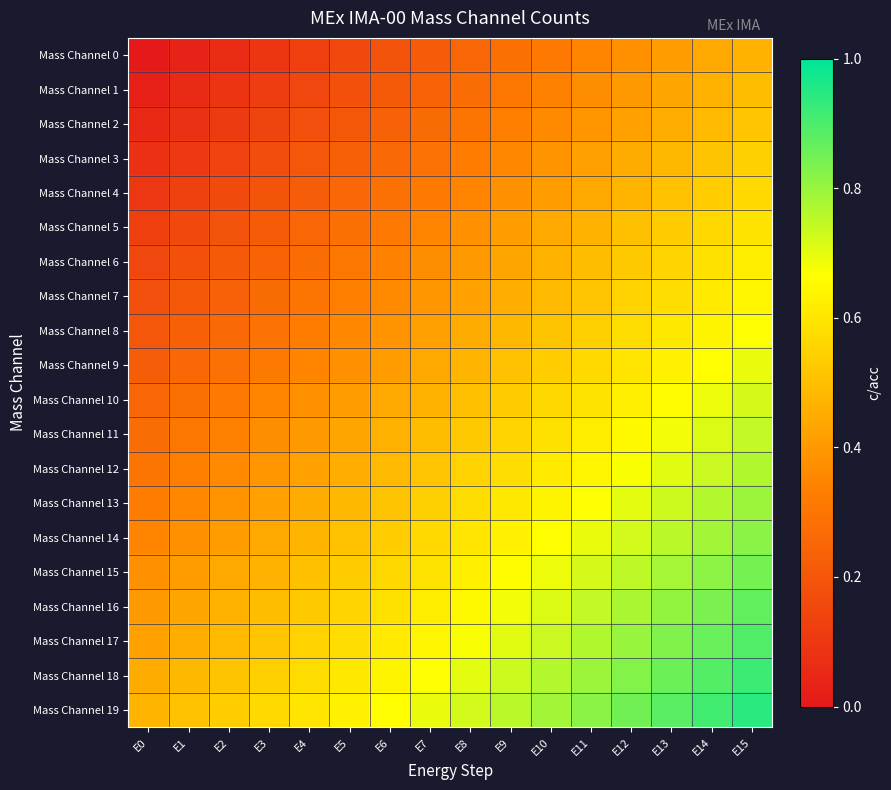

Reading left to right, extract all data points from this chart.

Mass Channel 0: E0=0.0	E1=0.0	E2=0.1	E3=0.1	E4=0.1	E5=0.2	E6=0.2	E7=0.2	E8=0.2	E9=0.3	E10=0.3	E11=0.3	E12=0.4	E13=0.4	E14=0.4	E15=0.5
Mass Channel 1: E0=0.0	E1=0.1	E2=0.1	E3=0.1	E4=0.1	E5=0.2	E6=0.2	E7=0.2	E8=0.3	E9=0.3	E10=0.3	E11=0.4	E12=0.4	E13=0.4	E14=0.5	E15=0.5
Mass Channel 2: E0=0.1	E1=0.1	E2=0.1	E3=0.1	E4=0.2	E5=0.2	E6=0.2	E7=0.3	E8=0.3	E9=0.3	E10=0.4	E11=0.4	E12=0.4	E13=0.5	E14=0.5	E15=0.5
Mass Channel 3: E0=0.1	E1=0.1	E2=0.1	E3=0.2	E4=0.2	E5=0.2	E6=0.3	E7=0.3	E8=0.3	E9=0.4	E10=0.4	E11=0.4	E12=0.5	E13=0.5	E14=0.5	E15=0.5
Mass Channel 4: E0=0.1	E1=0.1	E2=0.2	E3=0.2	E4=0.2	E5=0.3	E6=0.3	E7=0.3	E8=0.3	E9=0.4	E10=0.4	E11=0.4	E12=0.5	E13=0.5	E14=0.5	E15=0.6
Mass Channel 5: E0=0.1	E1=0.2	E2=0.2	E3=0.2	E4=0.2	E5=0.3	E6=0.3	E7=0.3	E8=0.4	E9=0.4	E10=0.4	E11=0.5	E12=0.5	E13=0.5	E14=0.6	E15=0.6
Mass Channel 6: E0=0.1	E1=0.2	E2=0.2	E3=0.2	E4=0.3	E5=0.3	E6=0.3	E7=0.4	E8=0.4	E9=0.4	E10=0.5	E11=0.5	E12=0.5	E13=0.6	E14=0.6	E15=0.6
Mass Channel 7: E0=0.2	E1=0.2	E2=0.2	E3=0.3	E4=0.3	E5=0.3	E6=0.4	E7=0.4	E8=0.4	E9=0.5	E10=0.5	E11=0.5	E12=0.6	E13=0.6	E14=0.6	E15=0.6
Mass Channel 8: E0=0.2	E1=0.2	E2=0.3	E3=0.3	E4=0.3	E5=0.4	E6=0.4	E7=0.4	E8=0.5	E9=0.5	E10=0.5	E11=0.5	E12=0.6	E13=0.6	E14=0.6	E15=0.7
Mass Channel 9: E0=0.2	E1=0.3	E2=0.3	E3=0.3	E4=0.3	E5=0.4	E6=0.4	E7=0.4	E8=0.5	E9=0.5	E10=0.5	E11=0.6	E12=0.6	E13=0.6	E14=0.7	E15=0.7
Mass Channel 10: E0=0.2	E1=0.3	E2=0.3	E3=0.3	E4=0.4	E5=0.4	E6=0.4	E7=0.5	E8=0.5	E9=0.5	E10=0.6	E11=0.6	E12=0.6	E13=0.7	E14=0.7	E15=0.7
Mass Channel 11: E0=0.3	E1=0.3	E2=0.3	E3=0.4	E4=0.4	E5=0.4	E6=0.5	E7=0.5	E8=0.5	E9=0.6	E10=0.6	E11=0.6	E12=0.7	E13=0.7	E14=0.7	E15=0.7
Mass Channel 12: E0=0.3	E1=0.3	E2=0.4	E3=0.4	E4=0.4	E5=0.5	E6=0.5	E7=0.5	E8=0.6	E9=0.6	E10=0.6	E11=0.6	E12=0.7	E13=0.7	E14=0.7	E15=0.8
Mass Channel 13: E0=0.3	E1=0.4	E2=0.4	E3=0.4	E4=0.5	E5=0.5	E6=0.5	E7=0.5	E8=0.6	E9=0.6	E10=0.6	E11=0.7	E12=0.7	E13=0.7	E14=0.8	E15=0.8
Mass Channel 14: E0=0.3	E1=0.4	E2=0.4	E3=0.4	E4=0.5	E5=0.5	E6=0.5	E7=0.6	E8=0.6	E9=0.6	E10=0.7	E11=0.7	E12=0.7	E13=0.8	E14=0.8	E15=0.8
Mass Channel 15: E0=0.4	E1=0.4	E2=0.4	E3=0.5	E4=0.5	E5=0.5	E6=0.6	E7=0.6	E8=0.6	E9=0.7	E10=0.7	E11=0.7	E12=0.8	E13=0.8	E14=0.8	E15=0.8
Mass Channel 16: E0=0.4	E1=0.4	E2=0.5	E3=0.5	E4=0.5	E5=0.6	E6=0.6	E7=0.6	E8=0.7	E9=0.7	E10=0.7	E11=0.7	E12=0.8	E13=0.8	E14=0.8	E15=0.9
Mass Channel 17: E0=0.4	E1=0.5	E2=0.5	E3=0.5	E4=0.6	E5=0.6	E6=0.6	E7=0.6	E8=0.7	E9=0.7	E10=0.7	E11=0.8	E12=0.8	E13=0.8	E14=0.9	E15=0.9
Mass Channel 18: E0=0.5	E1=0.5	E2=0.5	E3=0.5	E4=0.6	E5=0.6	E6=0.6	E7=0.7	E8=0.7	E9=0.7	E10=0.8	E11=0.8	E12=0.8	E13=0.9	E14=0.9	E15=0.9
Mass Channel 19: E0=0.5	E1=0.5	E2=0.5	E3=0.6	E4=0.6	E5=0.6	E6=0.7	E7=0.7	E8=0.7	E9=0.8	E10=0.8	E11=0.8	E12=0.8	E13=0.9	E14=0.9	E15=0.9